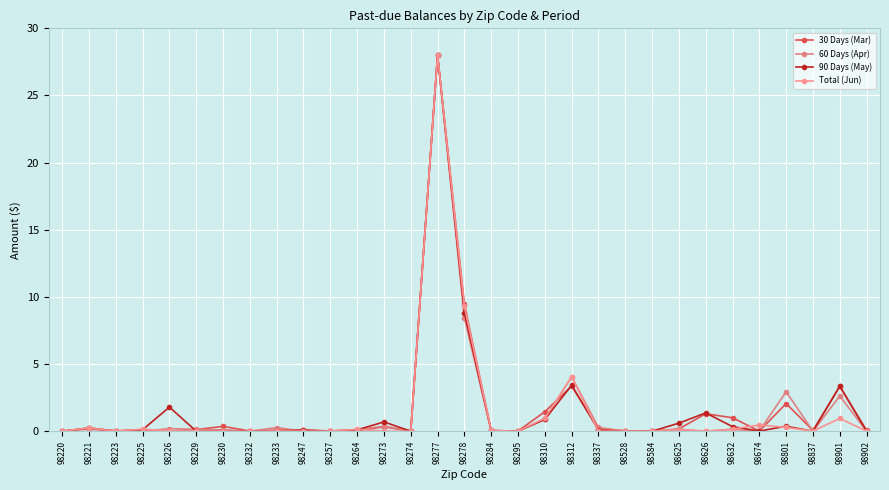

How many categories are shown in the chart?

31